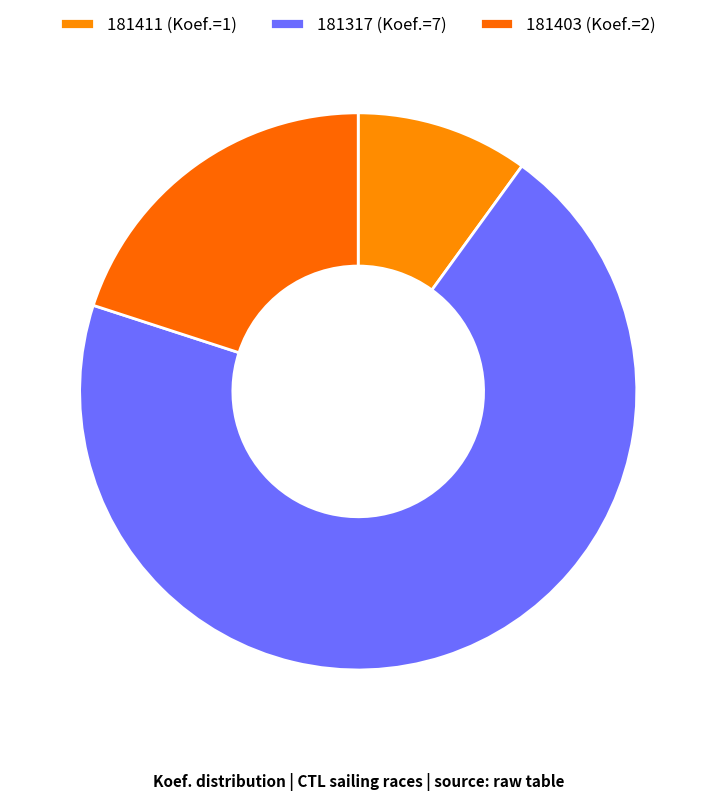

What is the ratio of the value at 181411 to the value at 181403?

0.5